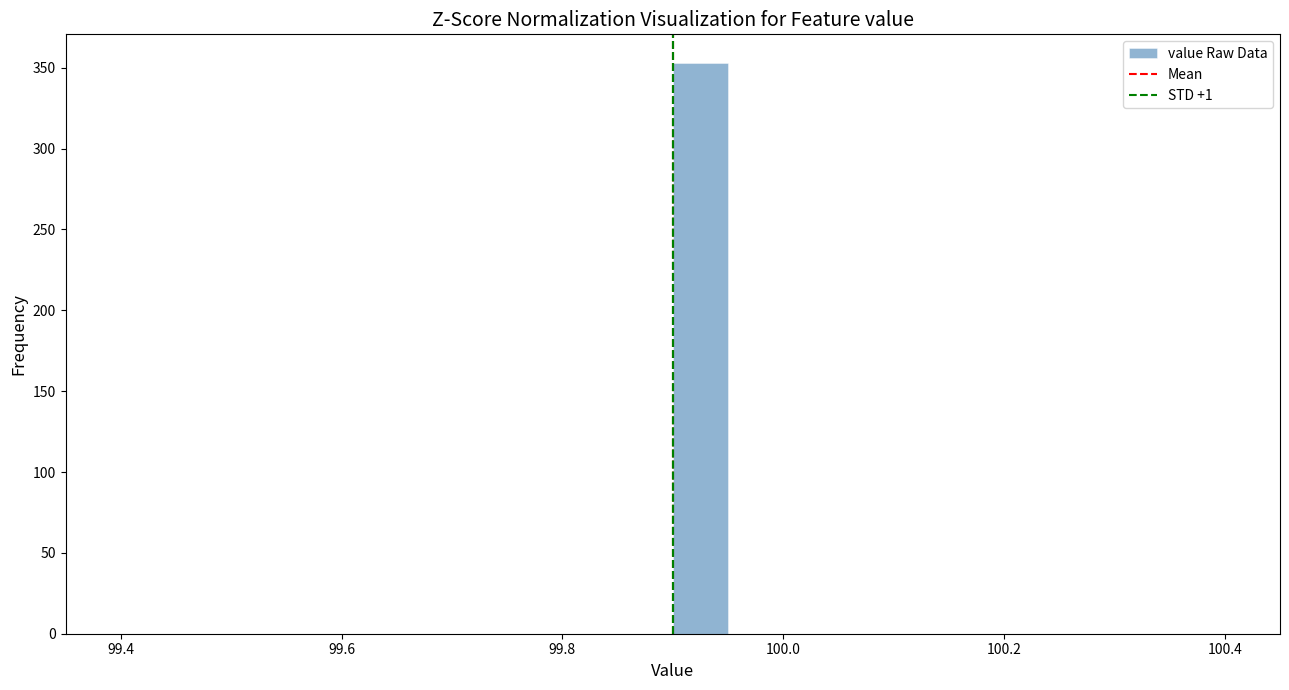

Around what value on the x-axis is the tallest bar? Give the approximate position of its centre, as read against the axis.

99.92